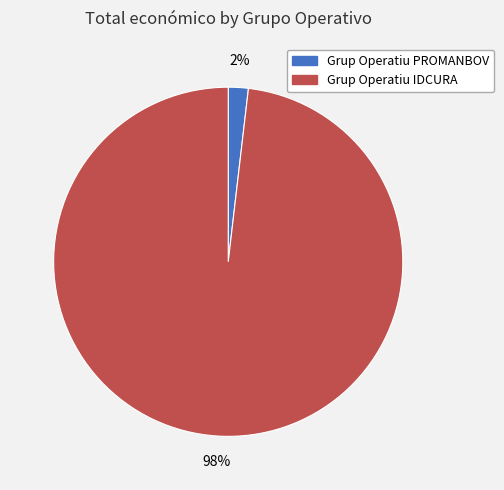

To the nearest percent, what percentage of the pie is Grup Operatiu PROMANBOV?

2%